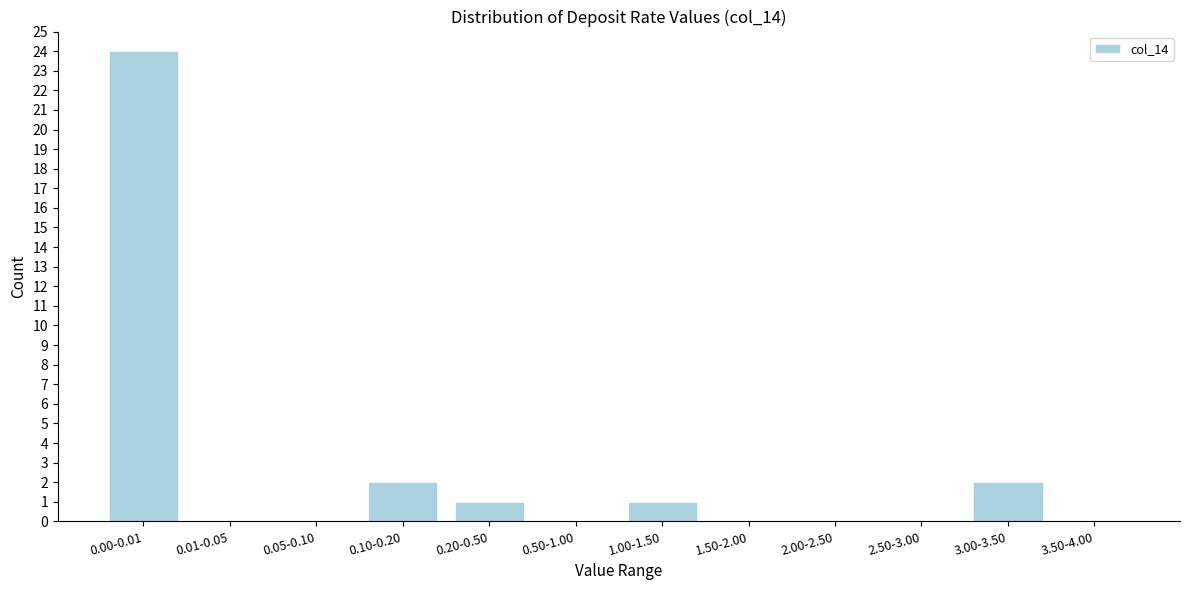

Reading left to right, transcribe all the data shown in this chart.

0.00-0.01=24	0.01-0.05=0	0.05-0.10=0	0.10-0.20=2	0.20-0.50=1	0.50-1.00=0	1.00-1.50=1	1.50-2.00=0	2.00-2.50=0	2.50-3.00=0	3.00-3.50=2	3.50-4.00=0